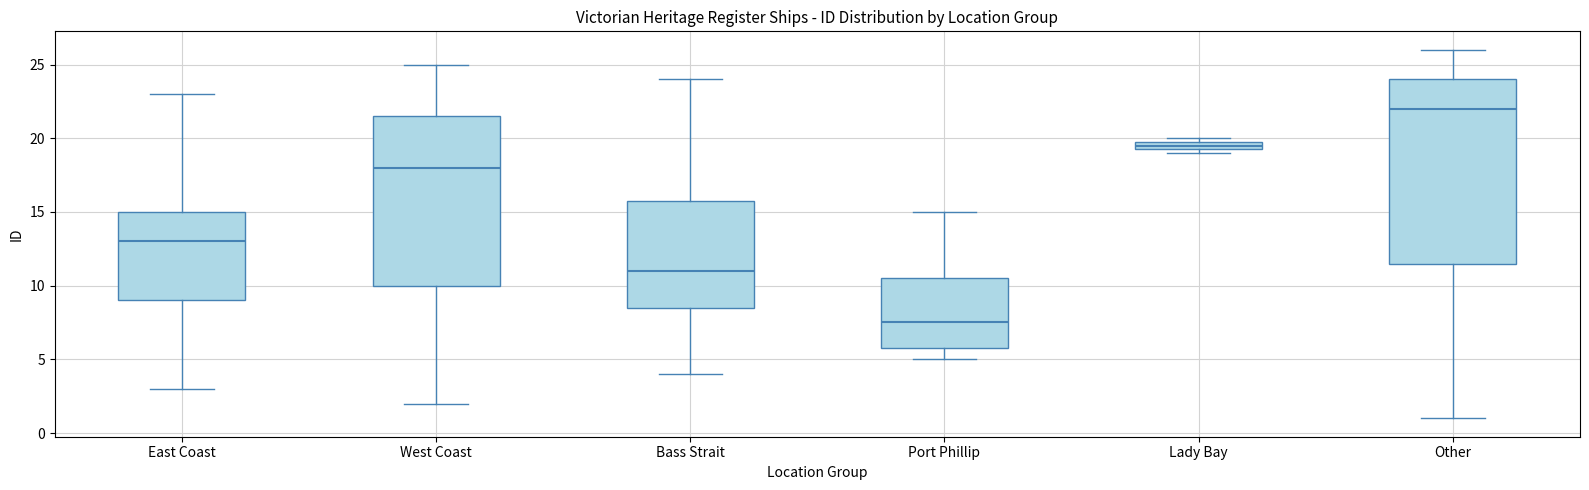

Which box's median line is the lowest?

Port Phillip